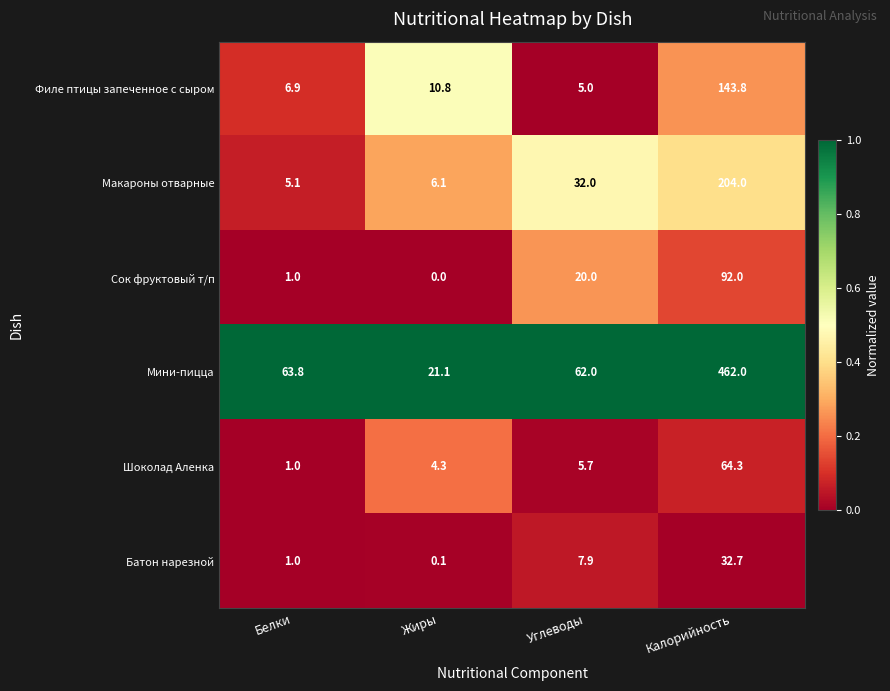

How many series are shown in this chart?

6